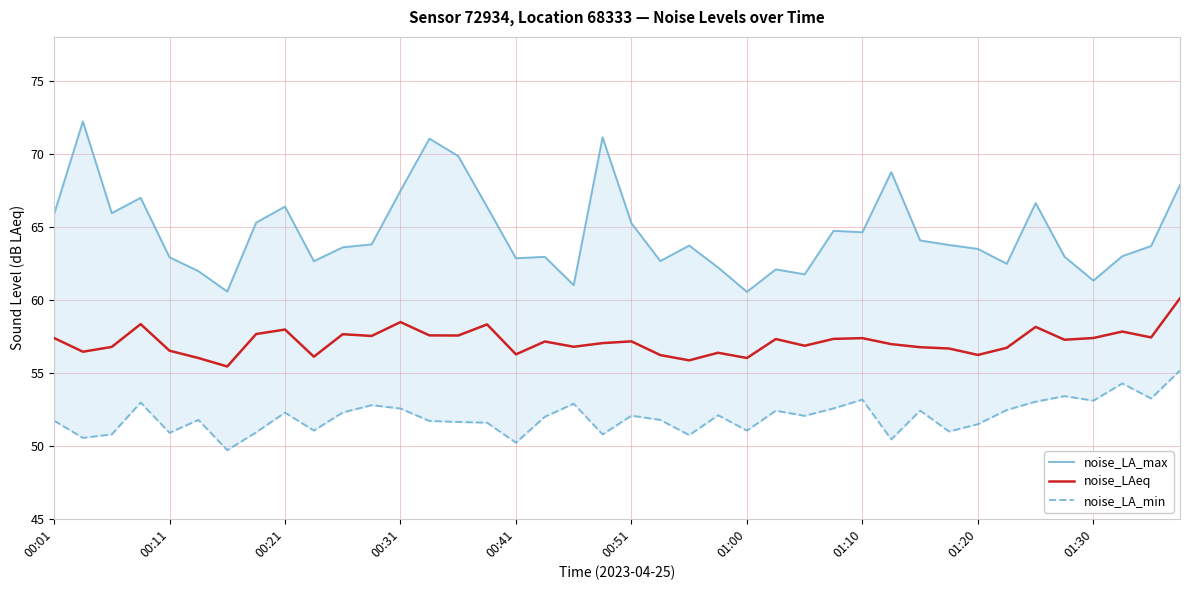

What is the spread (max minus min) of values at 34?

13.6